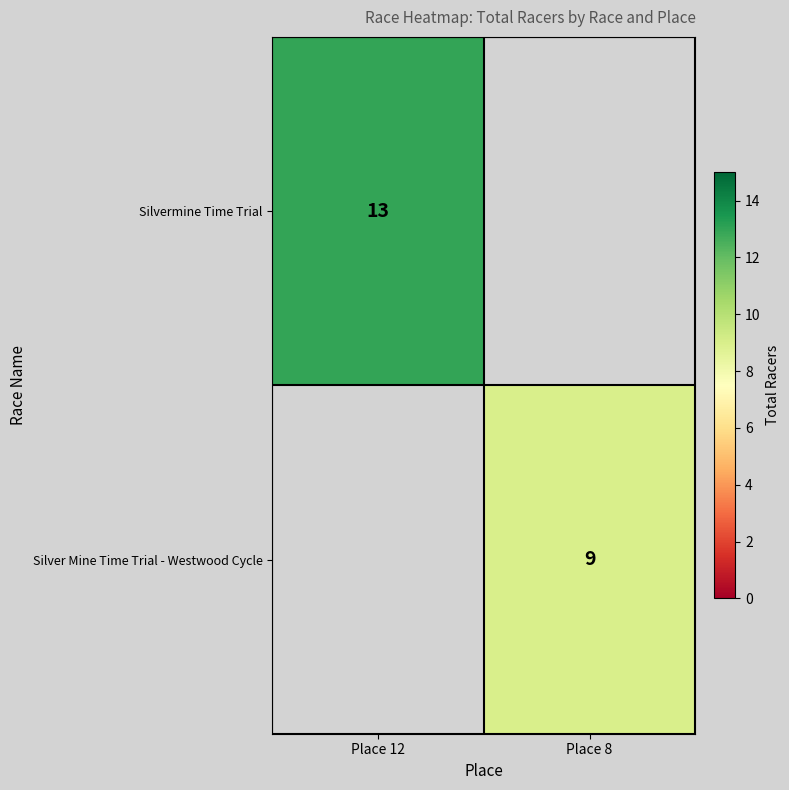

Is it true that Silver Mine Time Trial - Westwood Cycle equals 9 at Place 8?

True